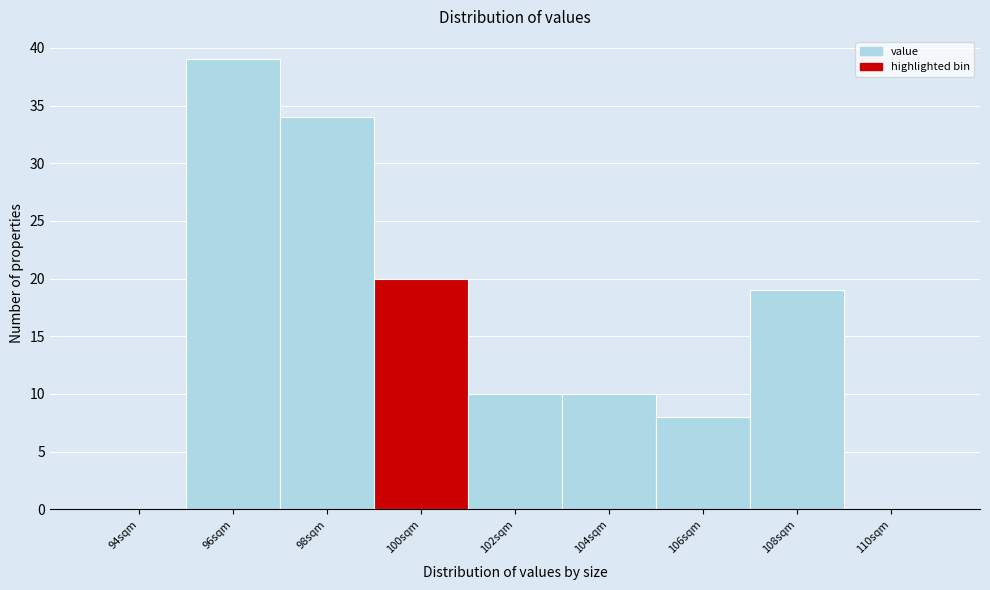

Reading left to right, list all the values displayed in this chart.

94sqm=0	96sqm=39	98sqm=34	100sqm=20	102sqm=10	104sqm=10	106sqm=8	108sqm=19	110sqm=0